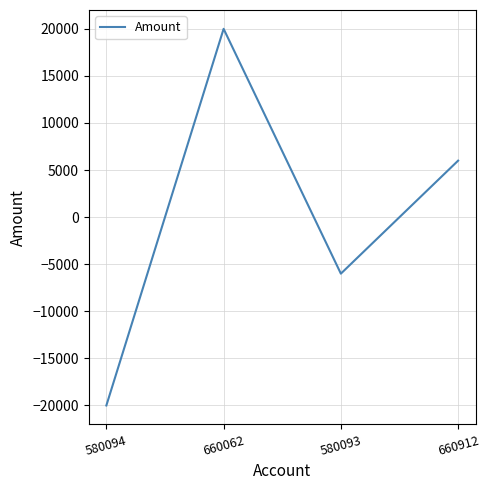

What is the difference between the second highest and second lowest values?

12000